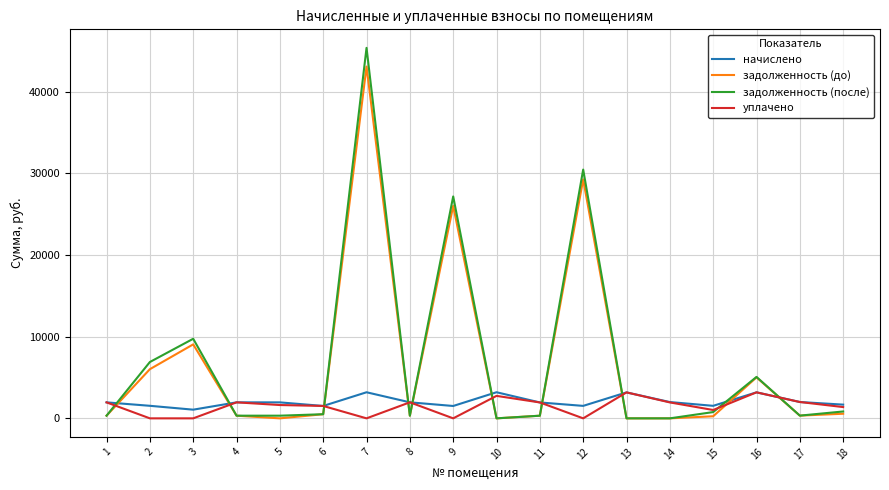

What is the spread (max minus min) of values at 2?

6895.1